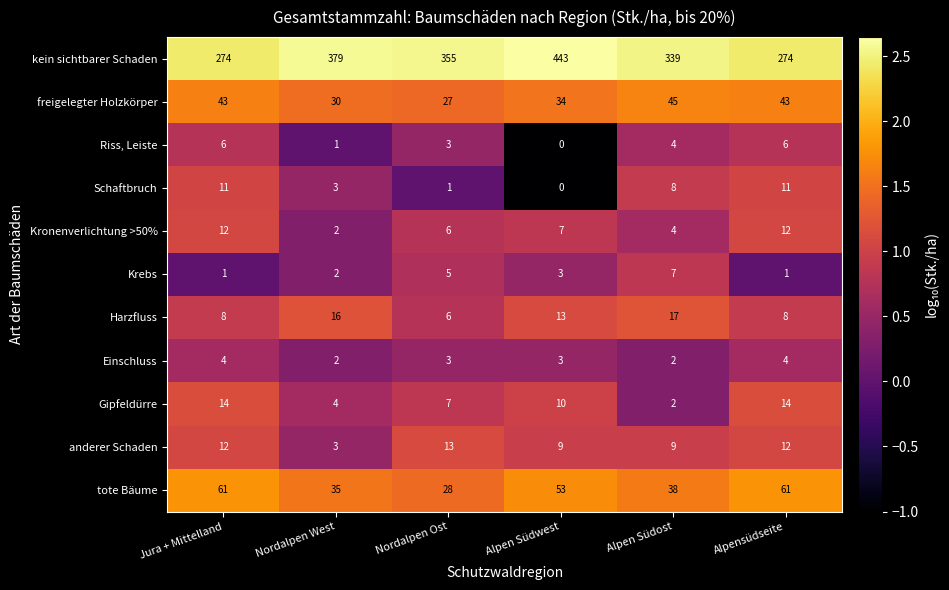

What is the total value across all series at Jura + Mittelland?

446